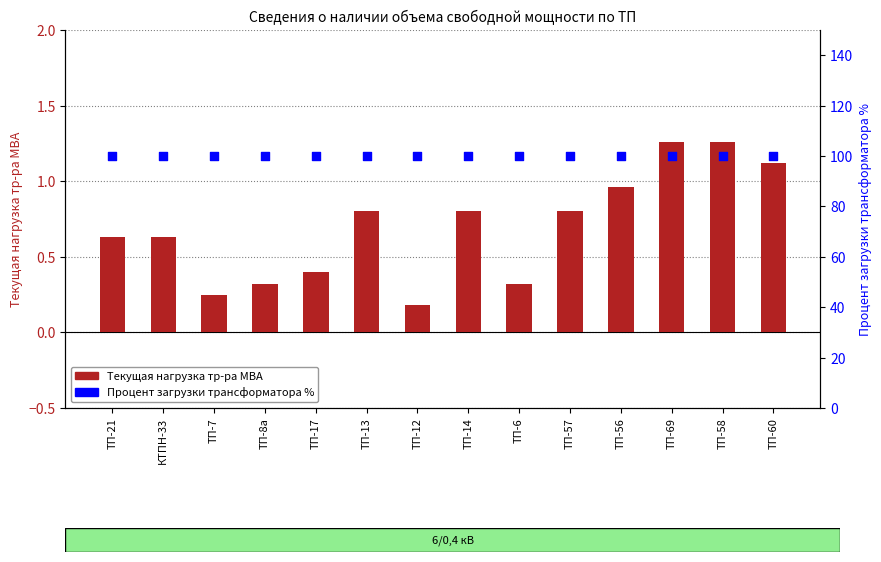

Is the value of Текущая нагрузка тр-ра МВА at ТП-7 greater than the value of Процент загрузки трансформатора % at ТП-57?

No